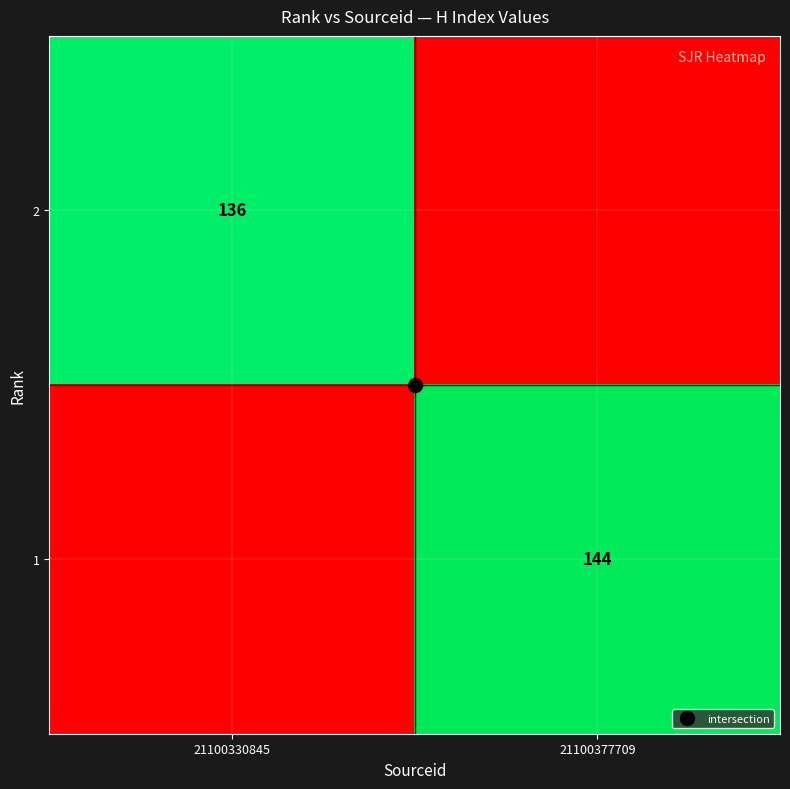

How many values in the 2 series are below 136?

1